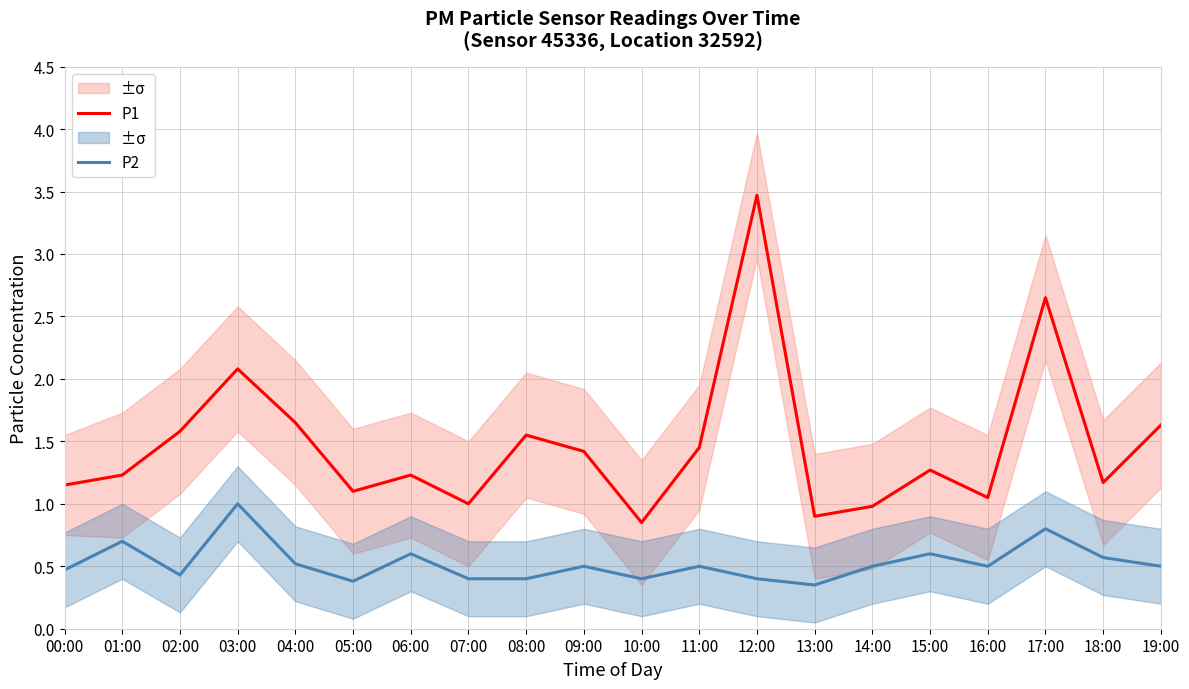

Count the number of categories in the chart.

20